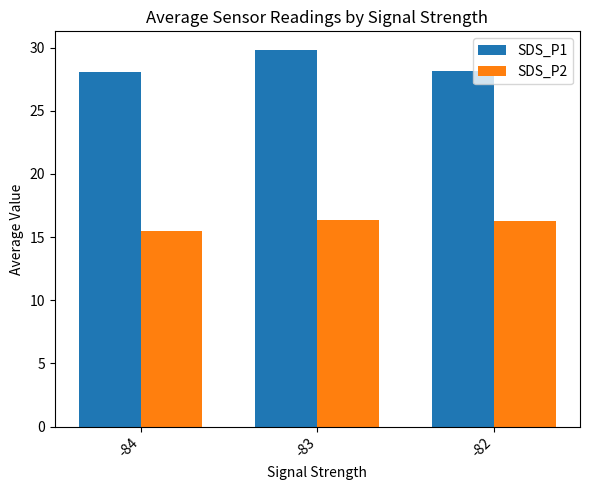

Is it true that SDS_P1 equals 14.1 at -83?

False